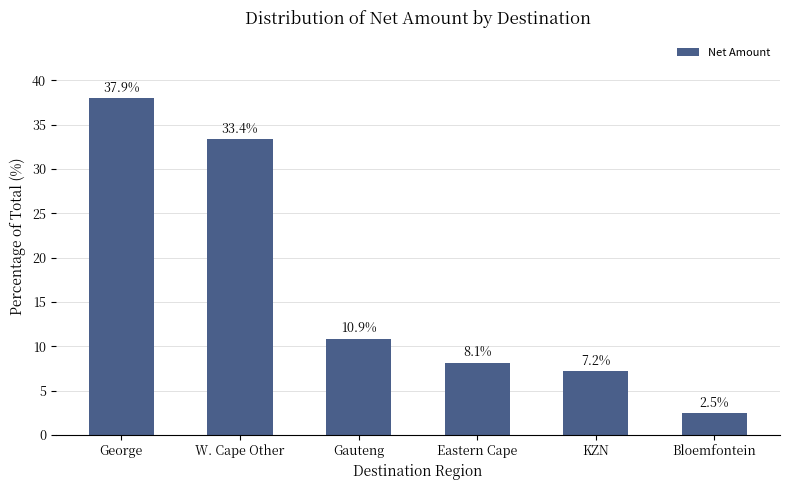

Where is the data nearest to the value 20?

Gauteng